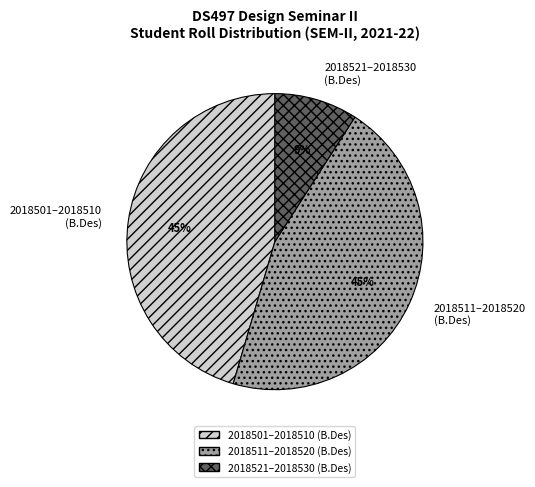

The 2018521–2018530 (B.Des) slice represents 21% of the pie. True or false?

False